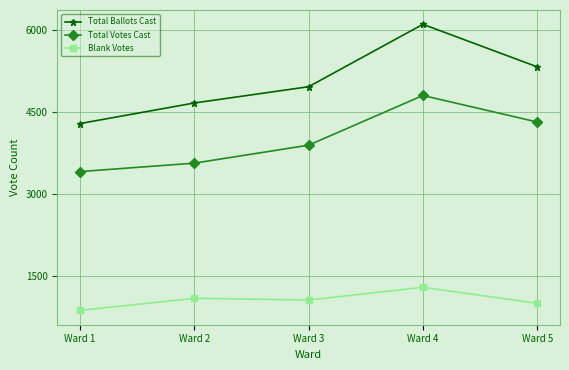

Where is the first local maximum for Total Ballots Cast?

Ward 4